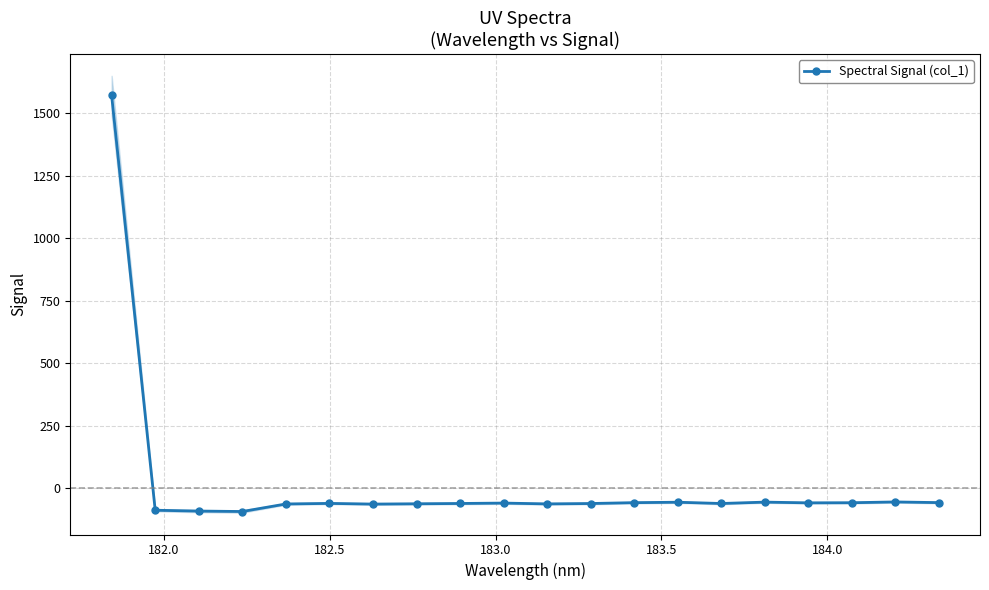

What is the lowest value of the Spectral Signal (col_1) series?

-92.2